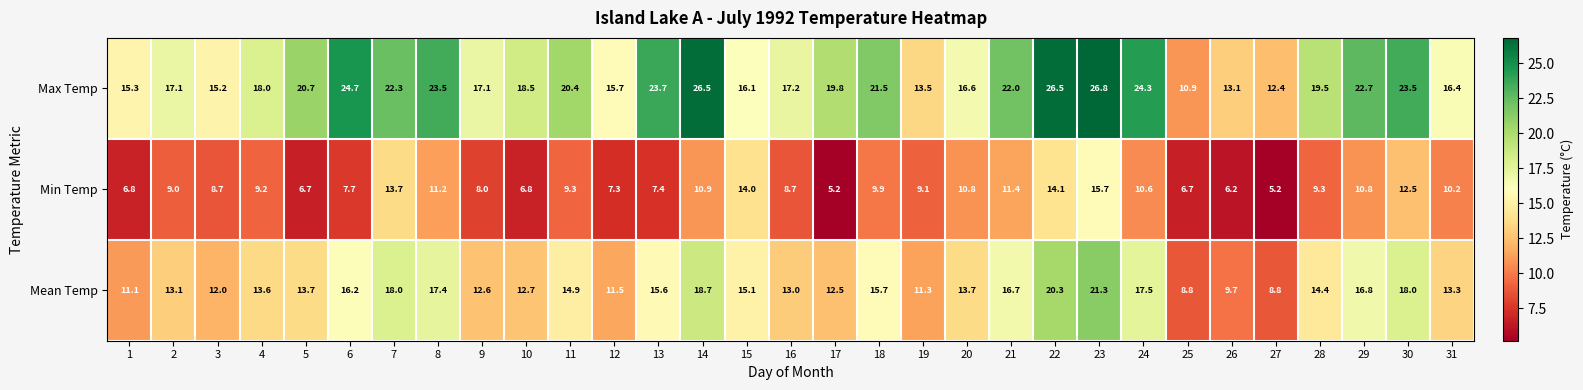

What is the maximum value shown in the chart?

26.8